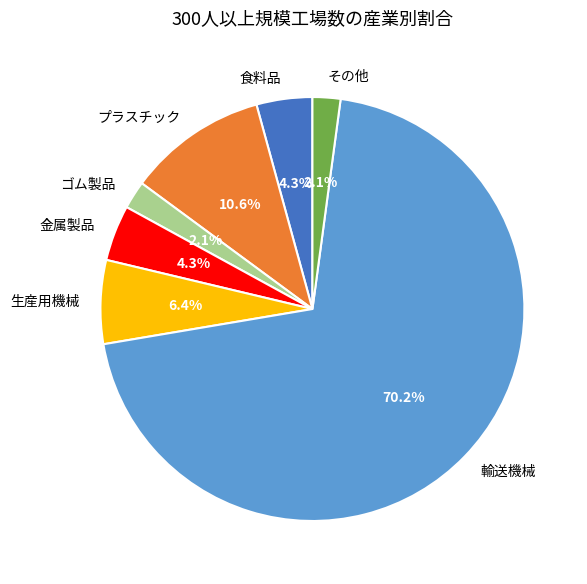

Does 金属製品 represent more than half of the total?

No